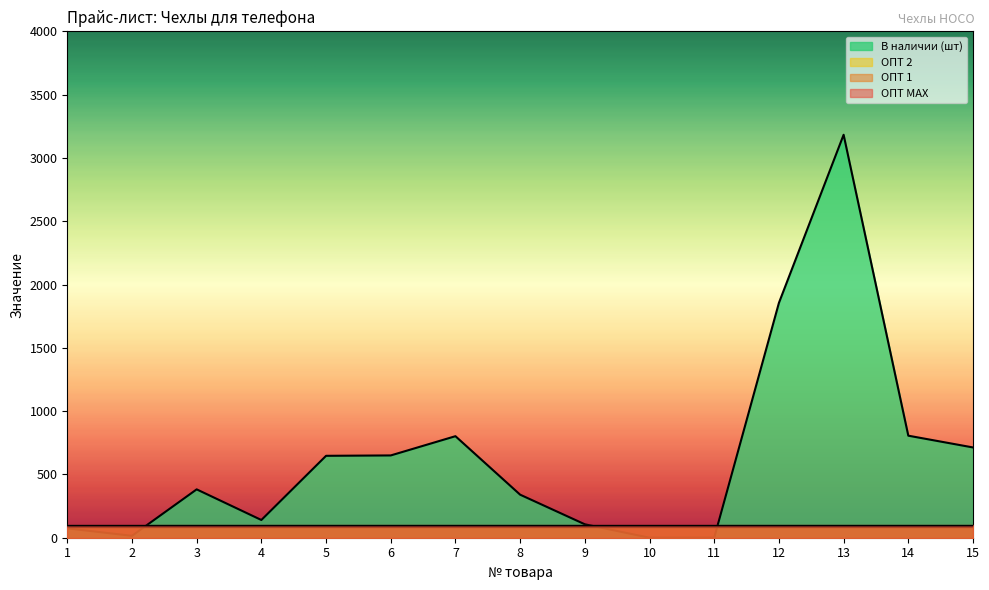

How many categories are shown in the chart?

15